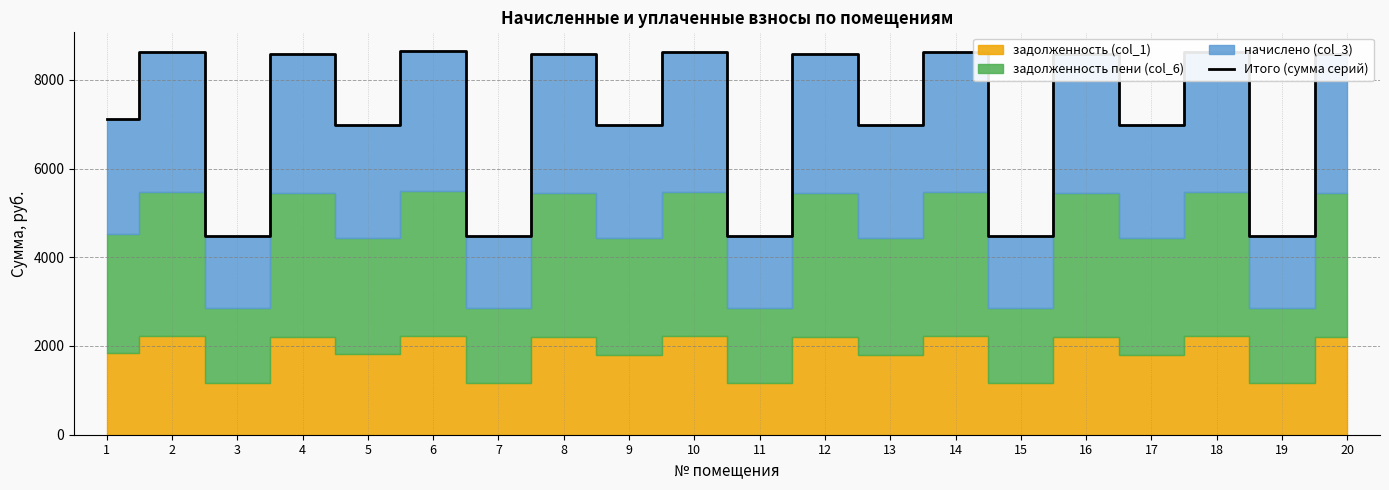

Reading left to right, list all the values displayed in this chart.

1=7118.8	2=8618.4	3=4483.8	4=8574.6	5=6989.6	6=8638.6	7=4483.8	8=8574.6	9=6973.2	10=8618.4	11=4483.8	12=8574.6	13=6973.2	14=8618.4	15=4483.8	16=8574.6	17=6973.2	18=8618.4	19=4483.8	20=8574.6